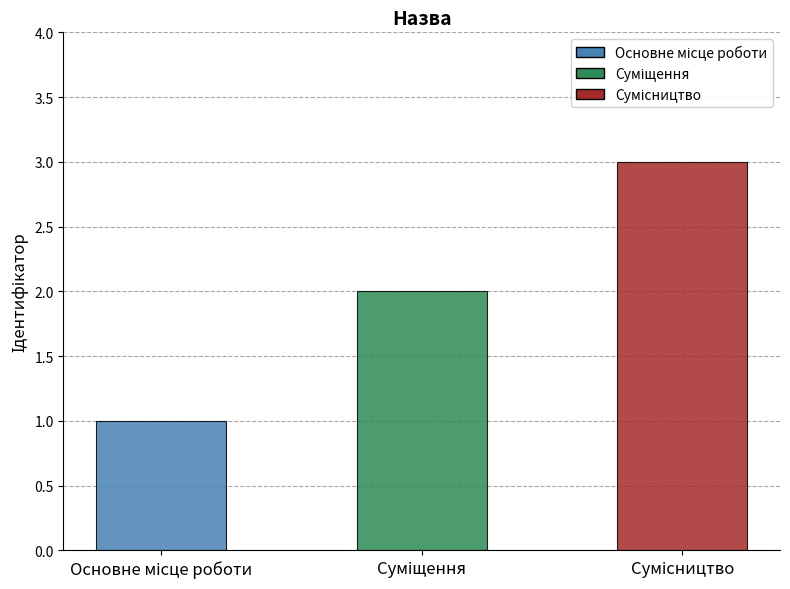

Reading left to right, extract all data points from this chart.

1	2	3